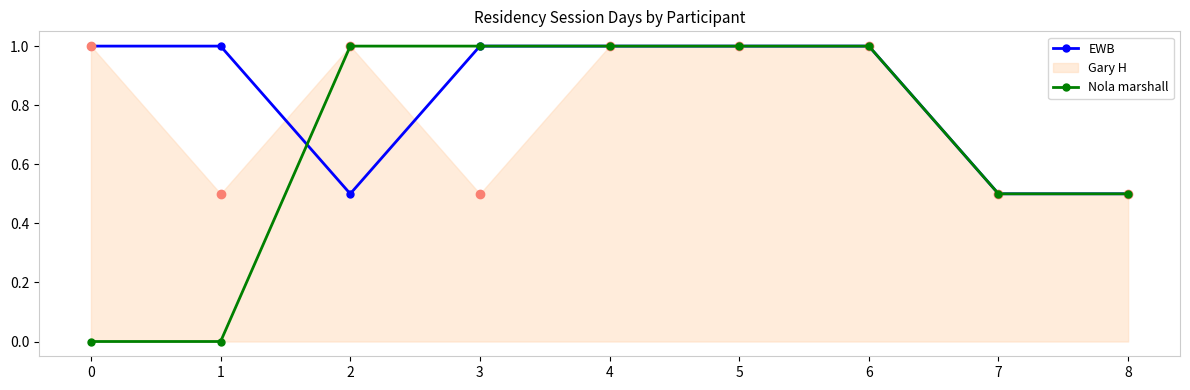

What is the difference between the maximum and minimum values in the Nola marshall series?

1.0